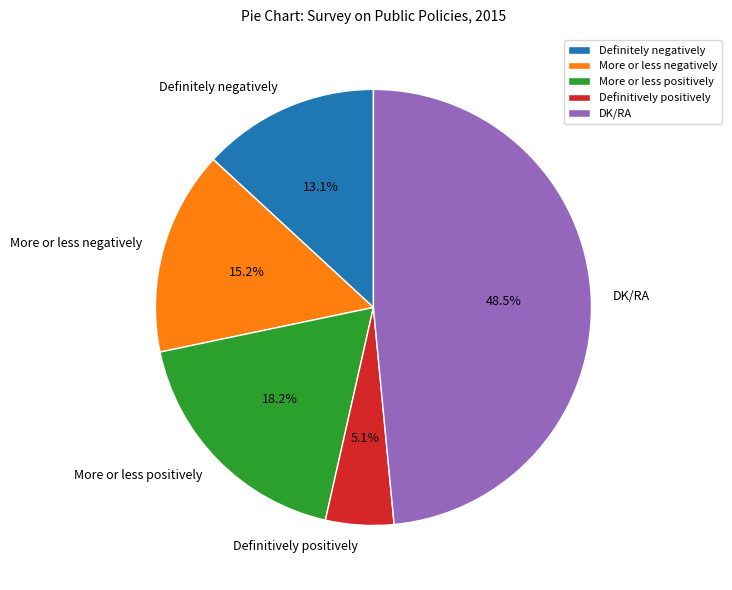

How many segments does this pie chart have?

5